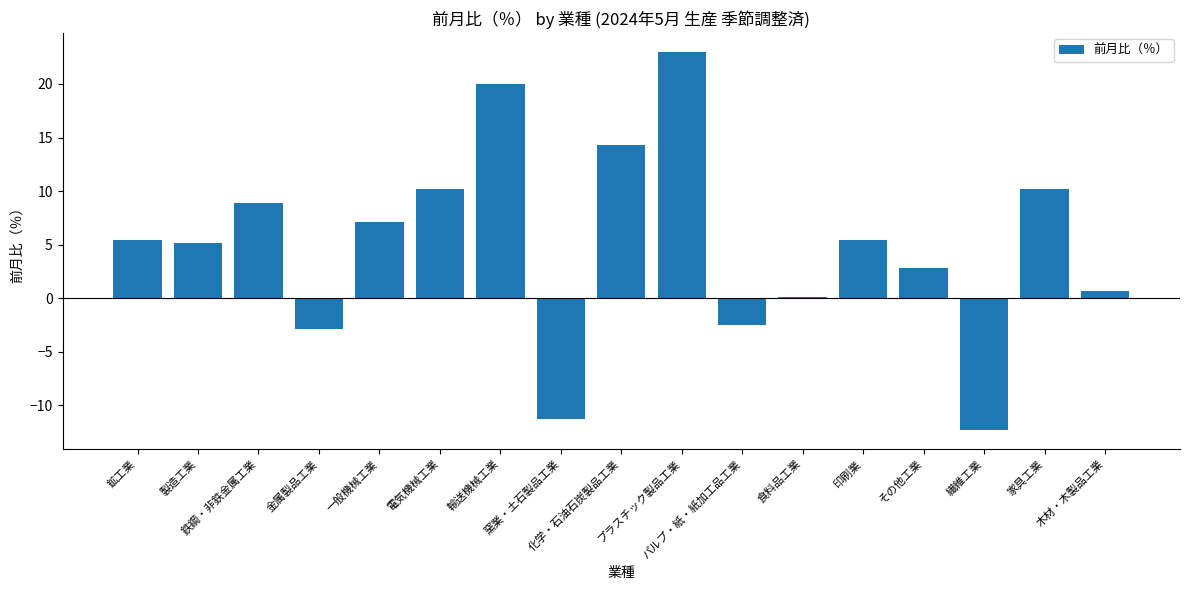

True or false: the data shows -2.5 at パルプ・紙・紙加工品工業.

True